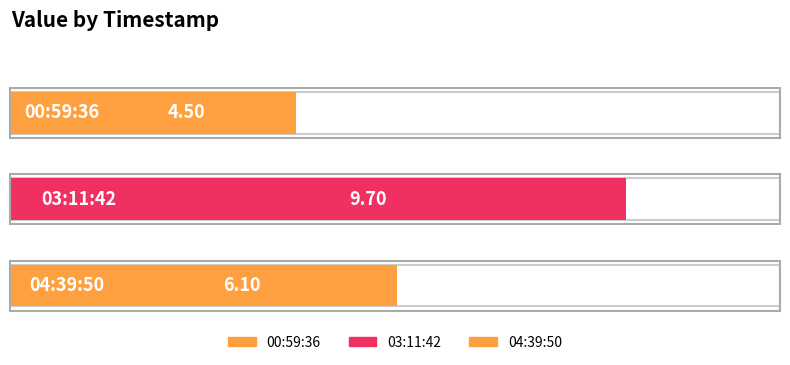

Reading left to right, what are all the values shown in this chart?

4.5	9.7	6.1